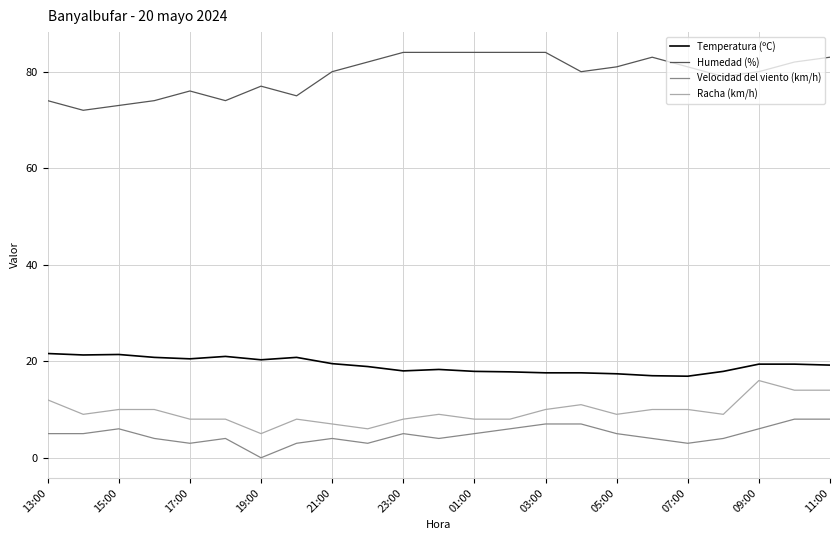

True or false: Temperatura (ºC) has more than 2 points higher than both neighbors.

True